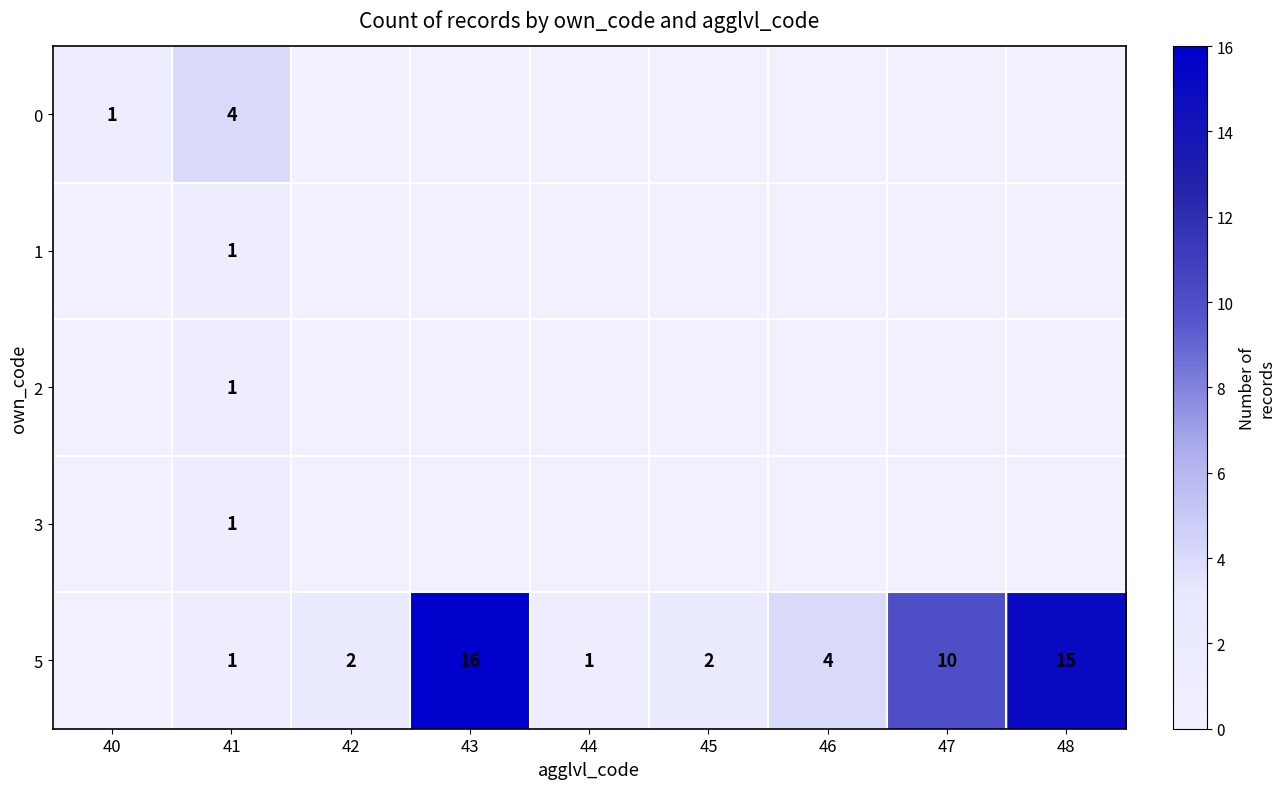

The 5 series shows 14 at 47. True or false?

False